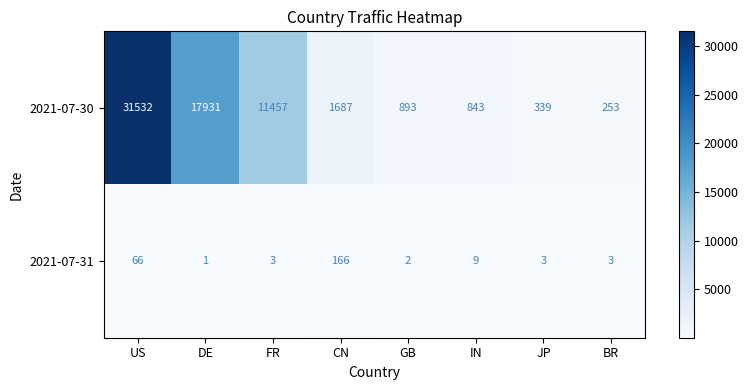

Rank the series by their average value, from highest to lowest.

2021-07-30, 2021-07-31